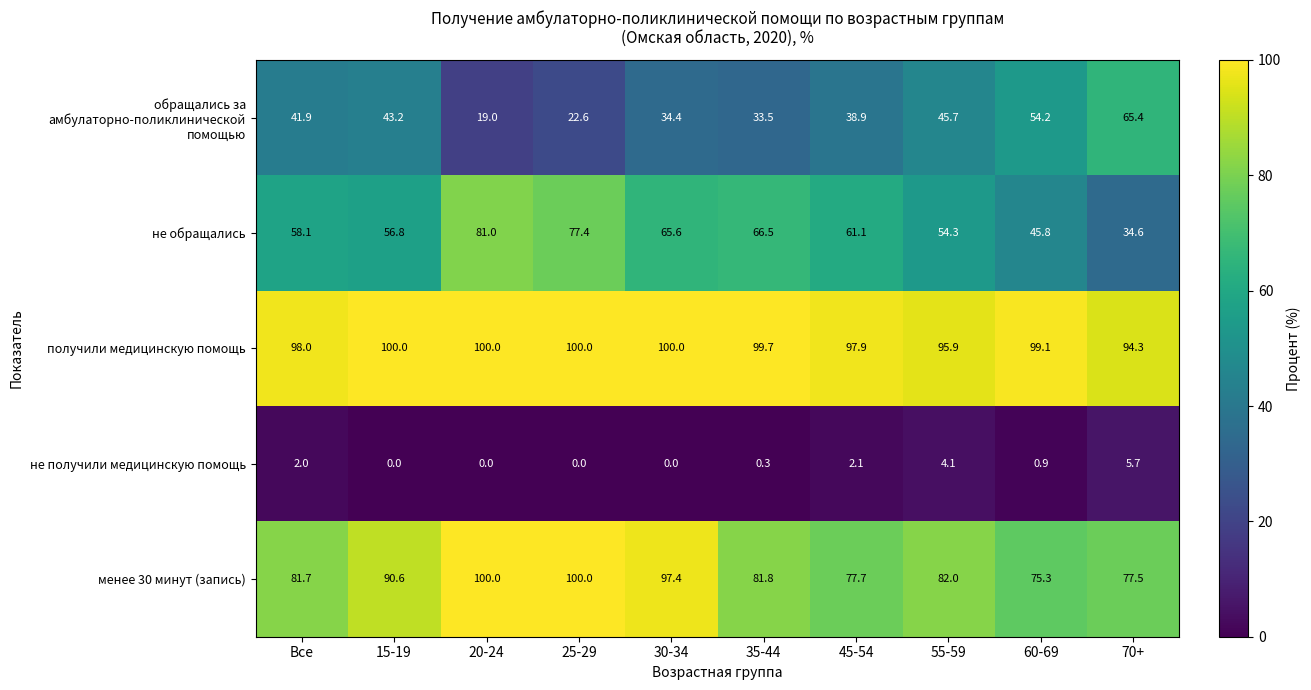

What is the maximum value shown in the chart?

100.0